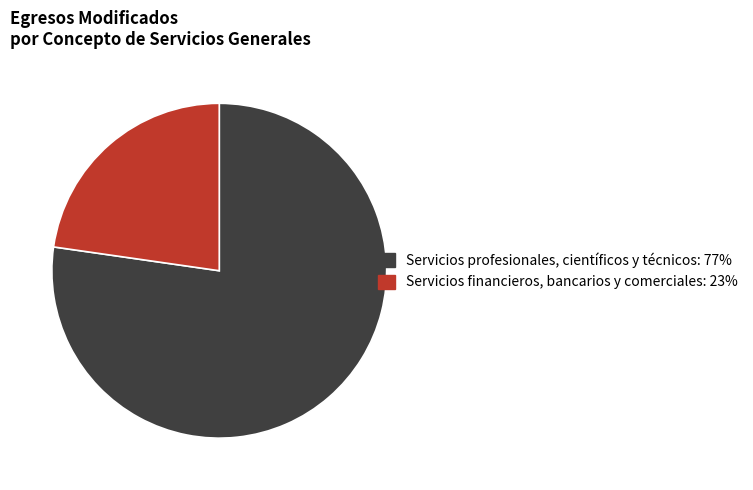

How many slices are in this pie chart?

2